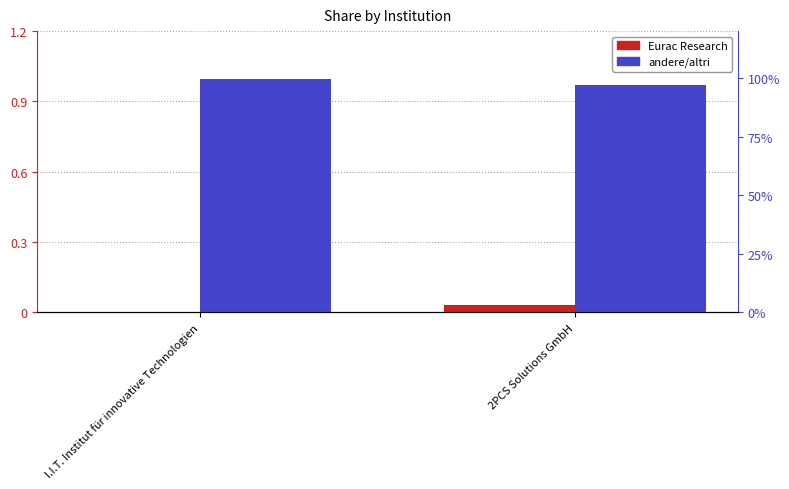

Are the bars grouped side by side (vs. stacked)?

Yes